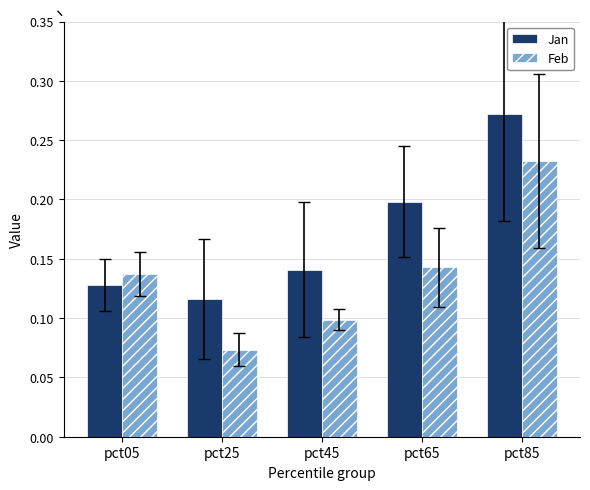

Which series changed the most between pct65 and pct85?

Feb